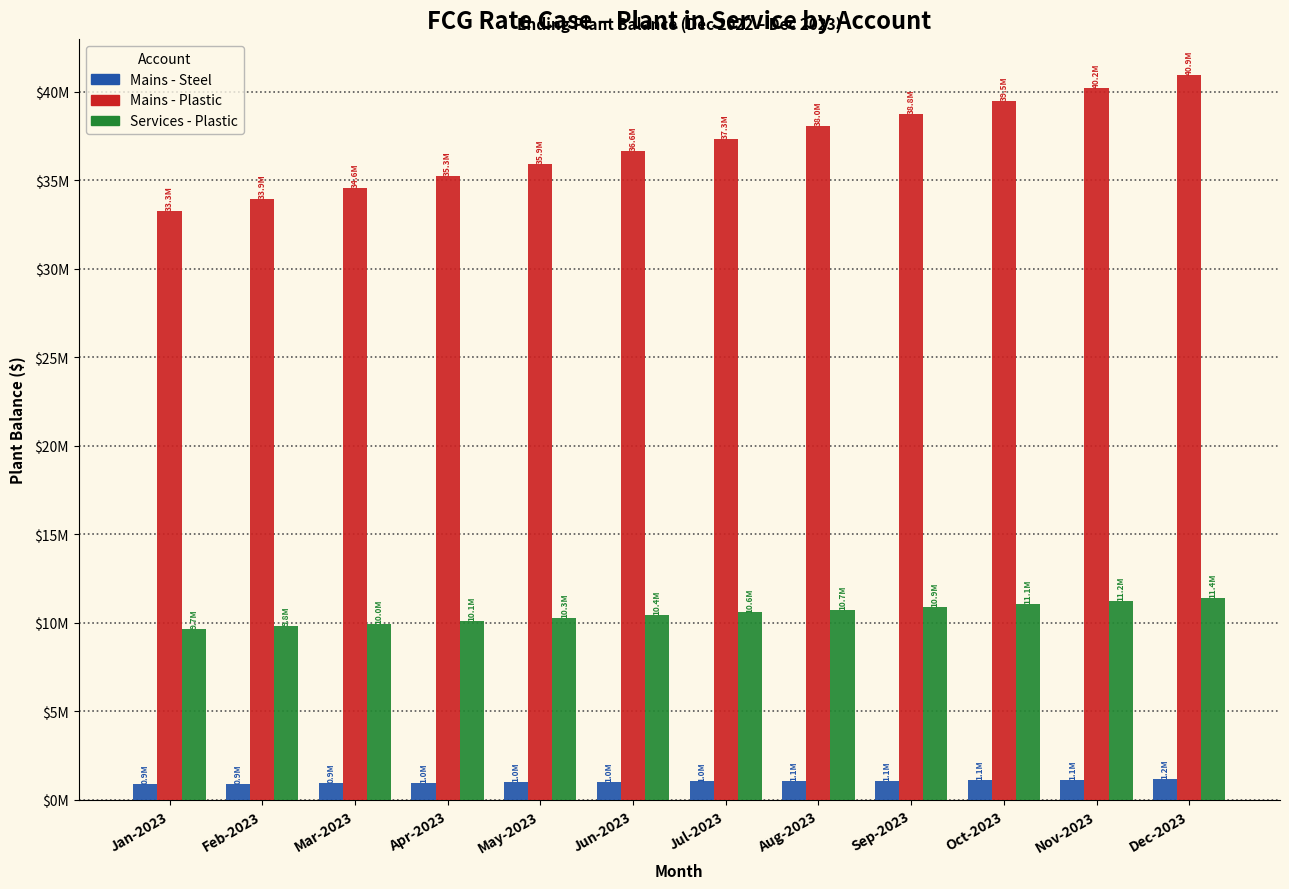

What are all the series names shown in the legend?

Mains - Steel, Mains - Plastic, Services - Plastic